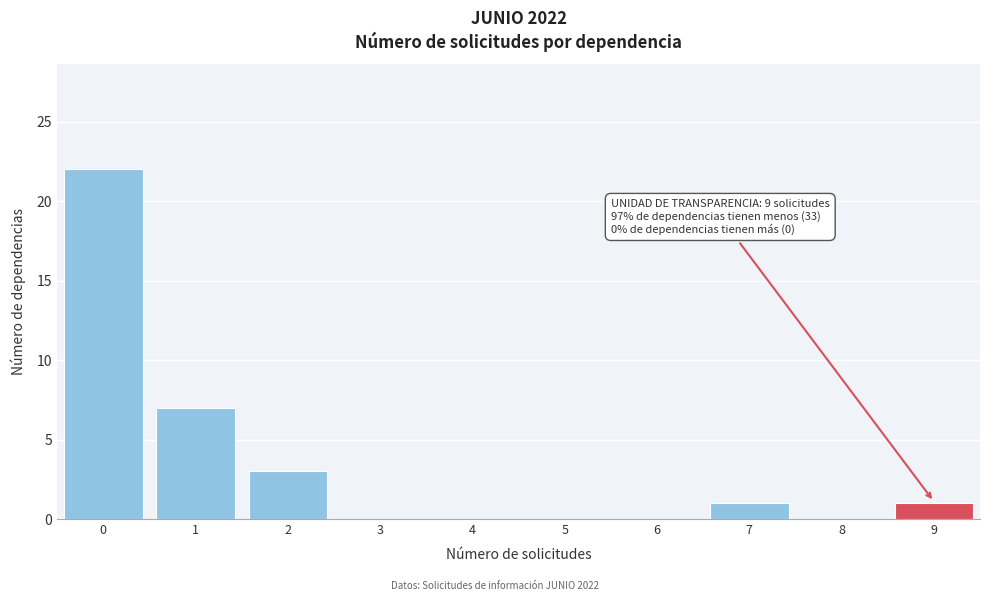

Reading left to right, transcribe all the data shown in this chart.

0=22	1=7	2=3	3=0	4=0	5=0	6=0	7=1	8=0	9=1